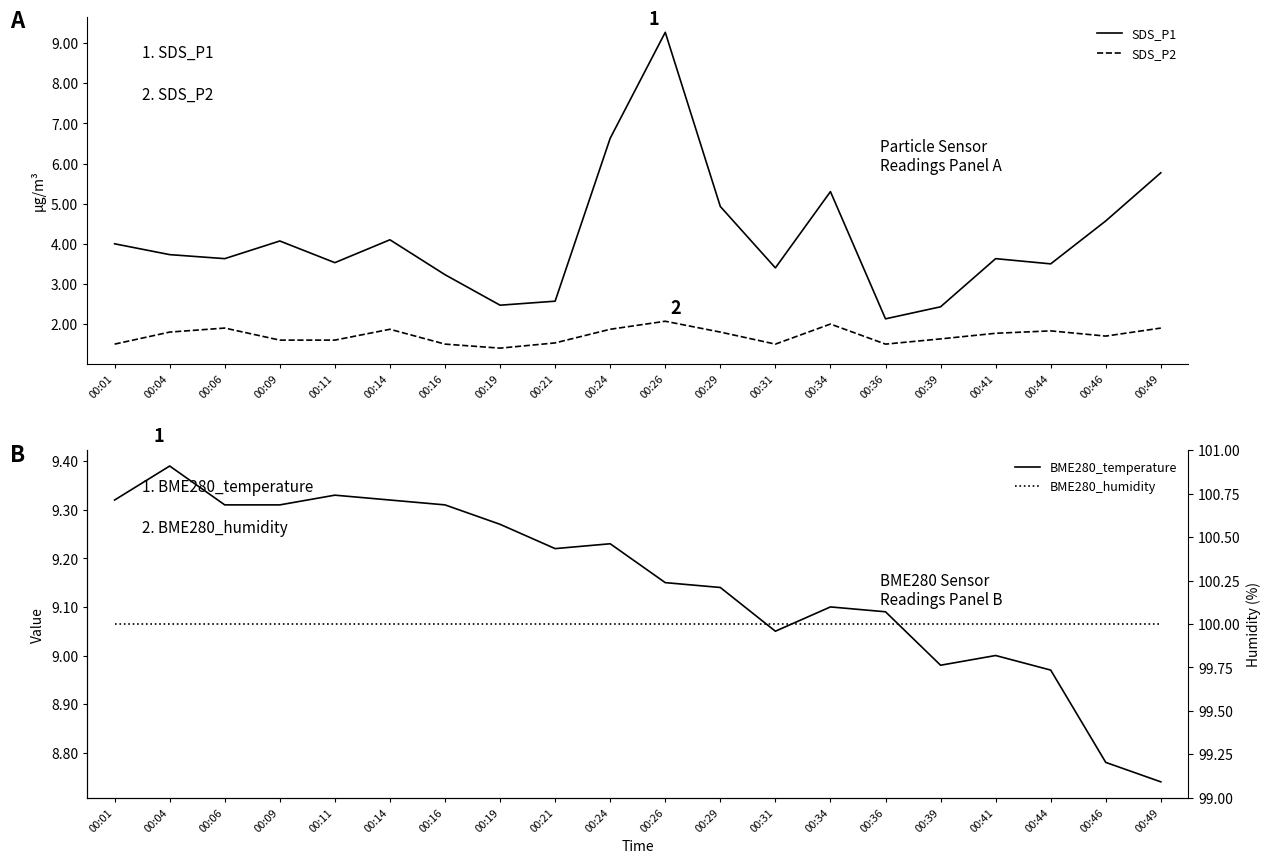

Reading right to left, list all the values displayed in this chart.

SDS_P1: 00:49=5.8	00:46=4.6	00:44=3.5	00:41=3.6	00:39=2.4	00:36=2.1	00:34=5.3	00:31=3.4	00:29=4.9	00:26=9.3	00:24=6.6	00:21=2.6	00:19=2.5	00:16=3.2	00:14=4.1	00:11=3.5	00:09=4.1	00:06=3.6	00:04=3.7	00:01=4.0
SDS_P2: 00:49=1.9	00:46=1.7	00:44=1.8	00:41=1.8	00:39=1.6	00:36=1.5	00:34=2.0	00:31=1.5	00:29=1.8	00:26=2.1	00:24=1.9	00:21=1.5	00:19=1.4	00:16=1.5	00:14=1.9	00:11=1.6	00:09=1.6	00:06=1.9	00:04=1.8	00:01=1.5
BME280_temperature: 00:49=8.7	00:46=8.8	00:44=9.0	00:41=9.0	00:39=9.0	00:36=9.1	00:34=9.1	00:31=9.1	00:29=9.1	00:26=9.2	00:24=9.2	00:21=9.2	00:19=9.3	00:16=9.3	00:14=9.3	00:11=9.3	00:09=9.3	00:06=9.3	00:04=9.4	00:01=9.3
BME280_humidity: 00:49=100.0	00:46=100.0	00:44=100.0	00:41=100.0	00:39=100.0	00:36=100.0	00:34=100.0	00:31=100.0	00:29=100.0	00:26=100.0	00:24=100.0	00:21=100.0	00:19=100.0	00:16=100.0	00:14=100.0	00:11=100.0	00:09=100.0	00:06=100.0	00:04=100.0	00:01=100.0